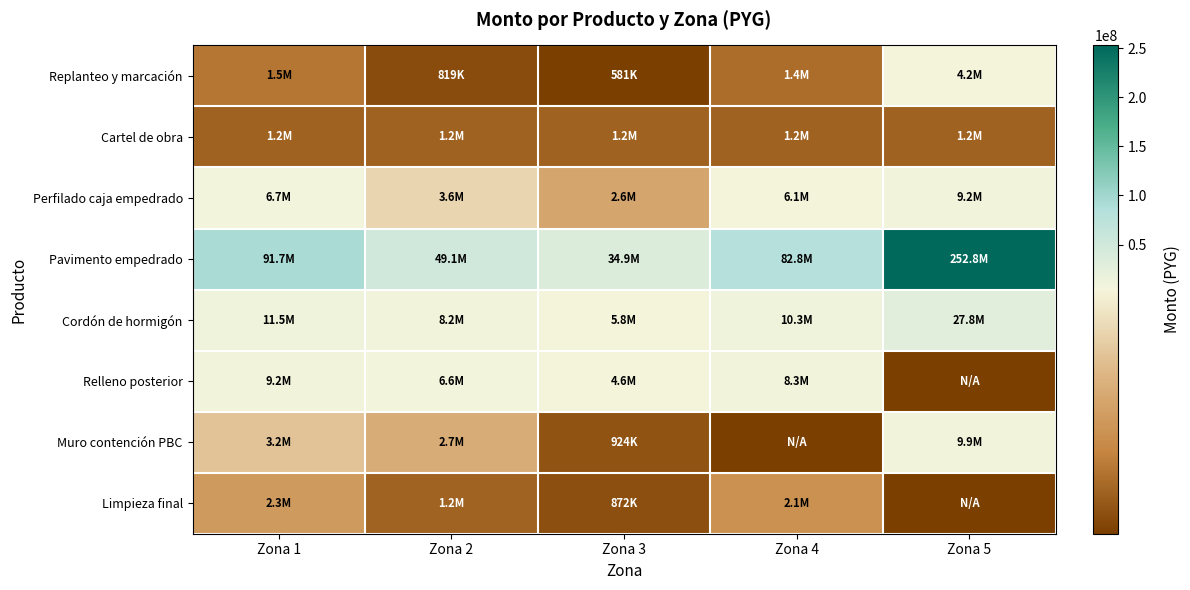

How many data points does each series have?

5